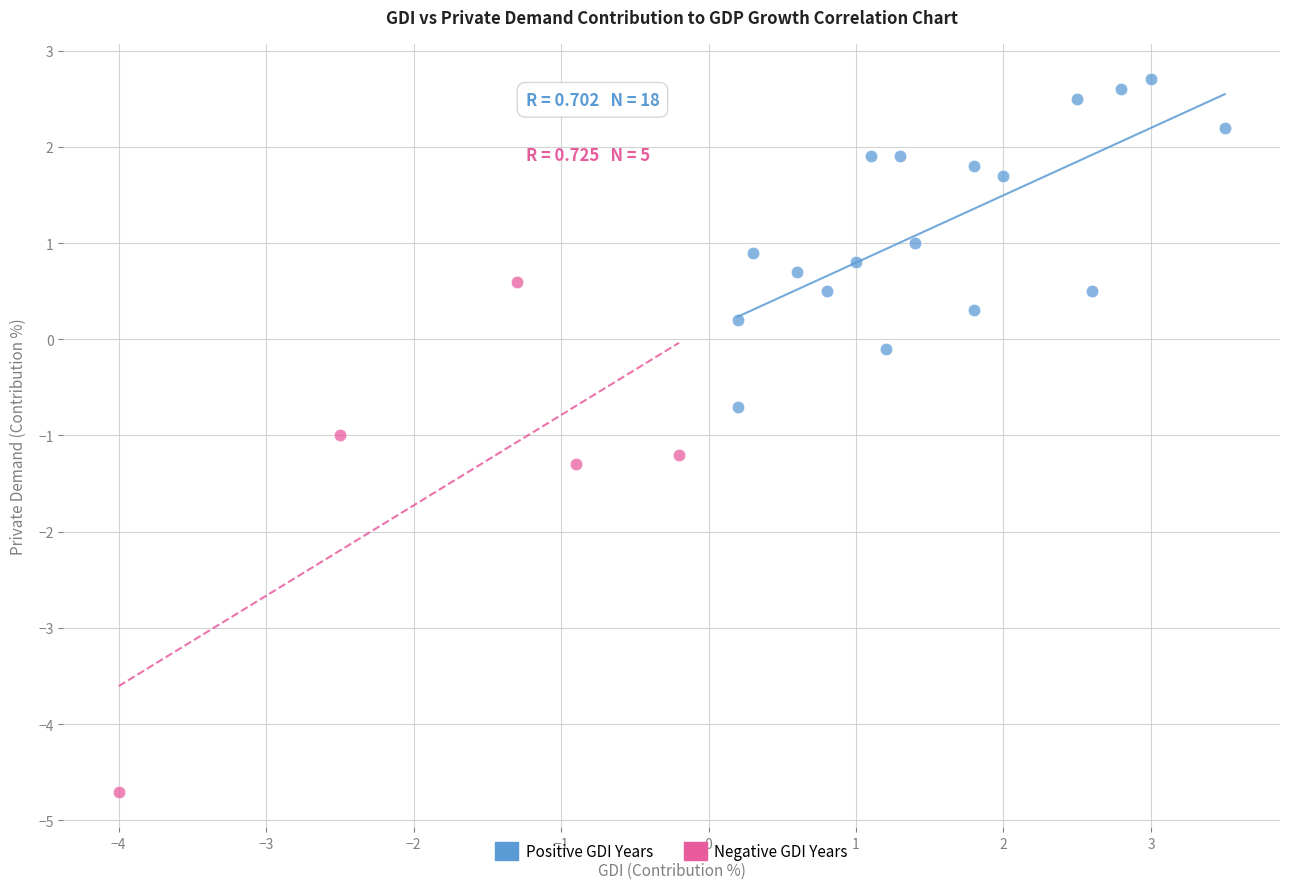

Which series has the largest Y range (max minus min)?

Negative GDI Years